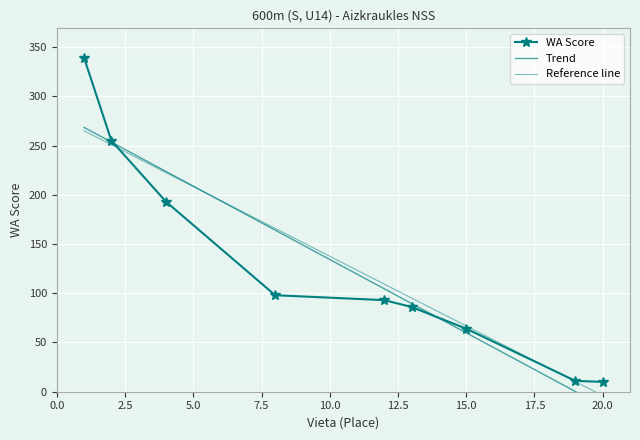

The value at Krista Lapiņa is 142. True or false?

False